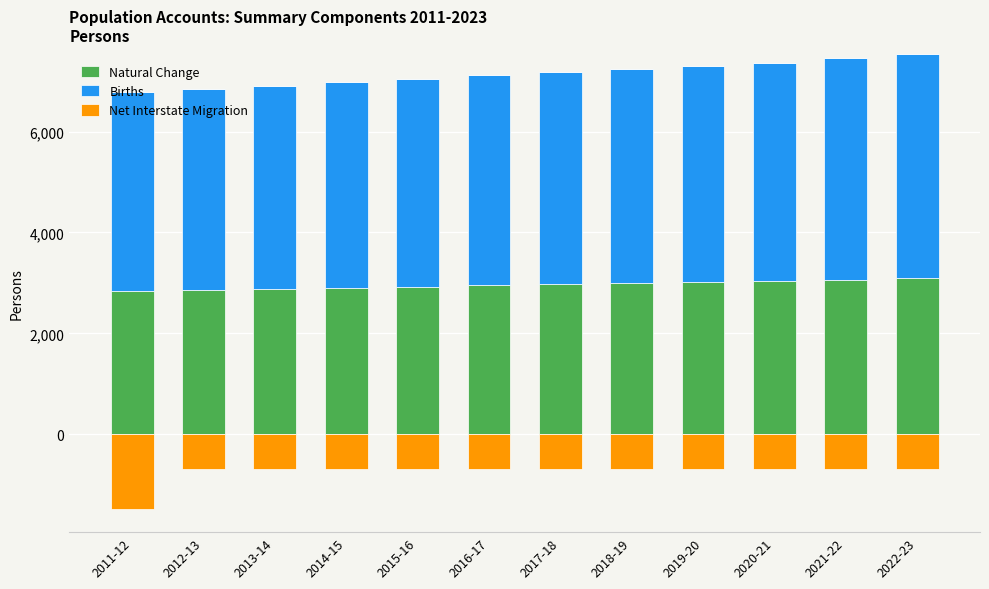

Is the value of Net Interstate Migration at 2015-16 greater than the value of Births at 2012-13?

No